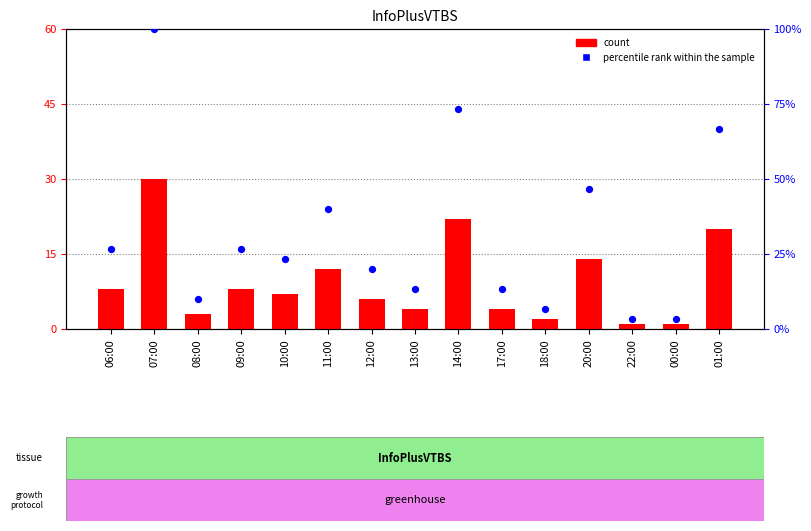

Which series has the widest spread of Y values?

percentile rank within the sample